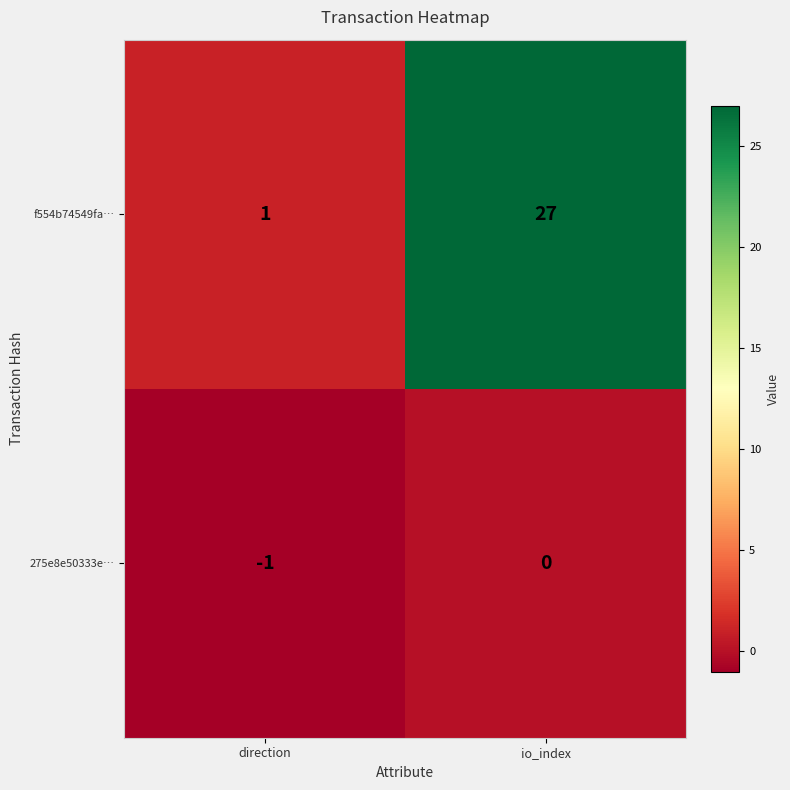

The 275e8e50333e… series shows 0 at io_index. True or false?

True